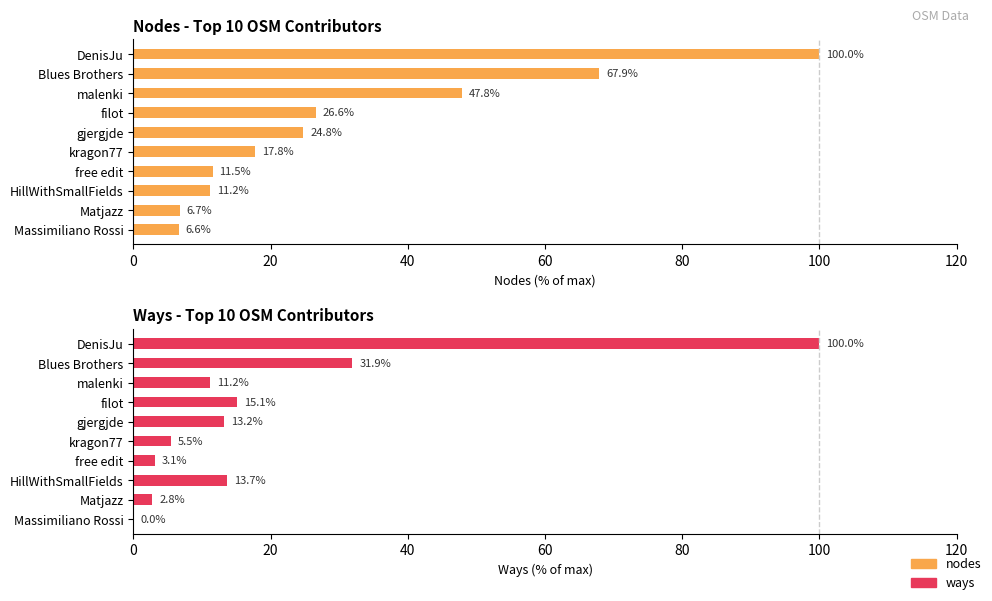

Are the bars grouped side by side (vs. stacked)?

Yes